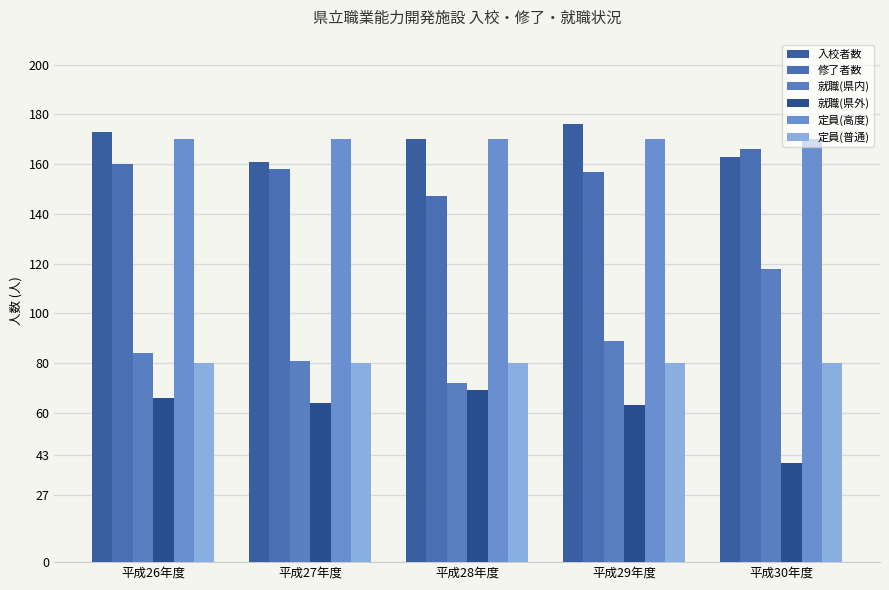

Is the value of 修了者数 at 平成30年度 greater than the value of 入校者数 at 平成29年度?

No